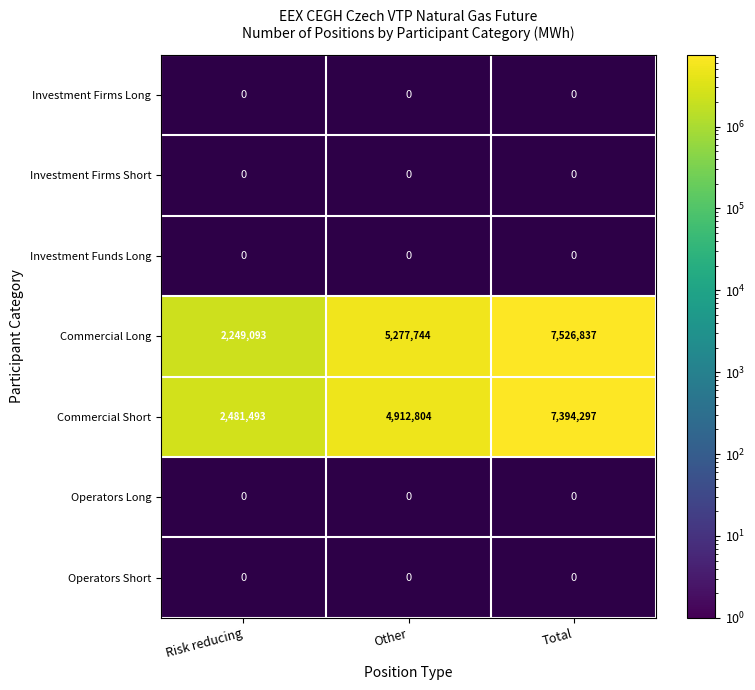

Count the Commercial Short values in the range 2481493 to 7394297.

3